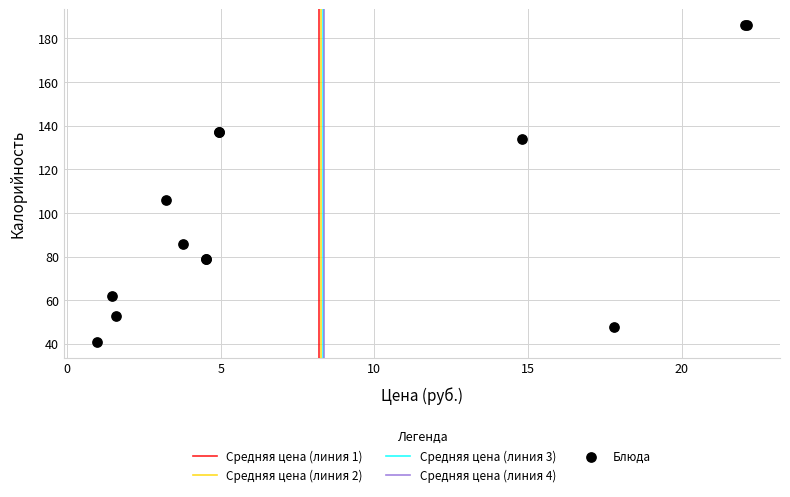

What Y value in the scatter plot is closest to 113?

106